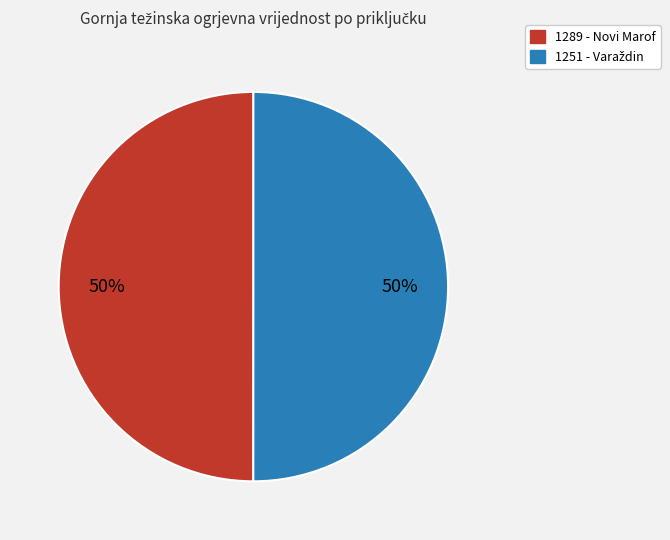

Count the number of slices in the pie.

2